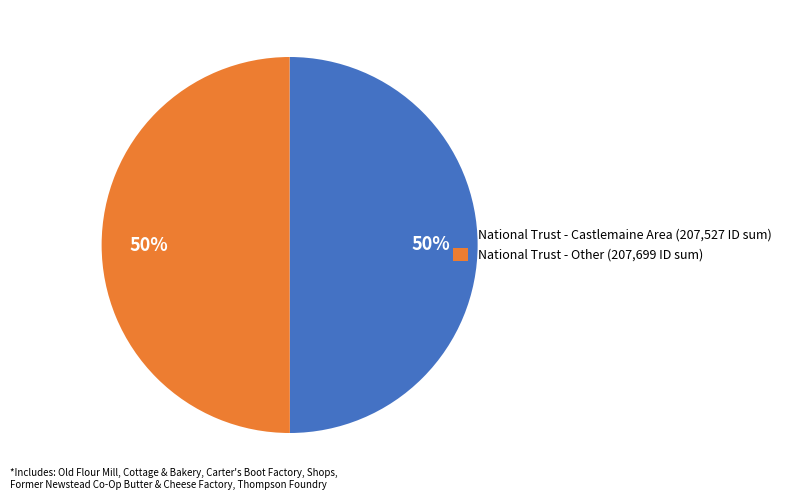

How many slices are in this pie chart?

2